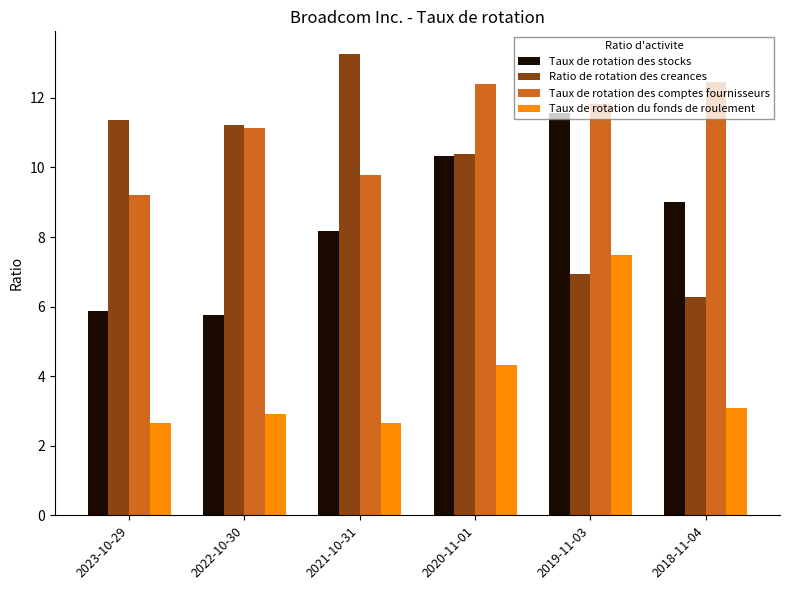

Where is Taux de rotation du fonds de roulement nearest to the value 5?

2020-11-01